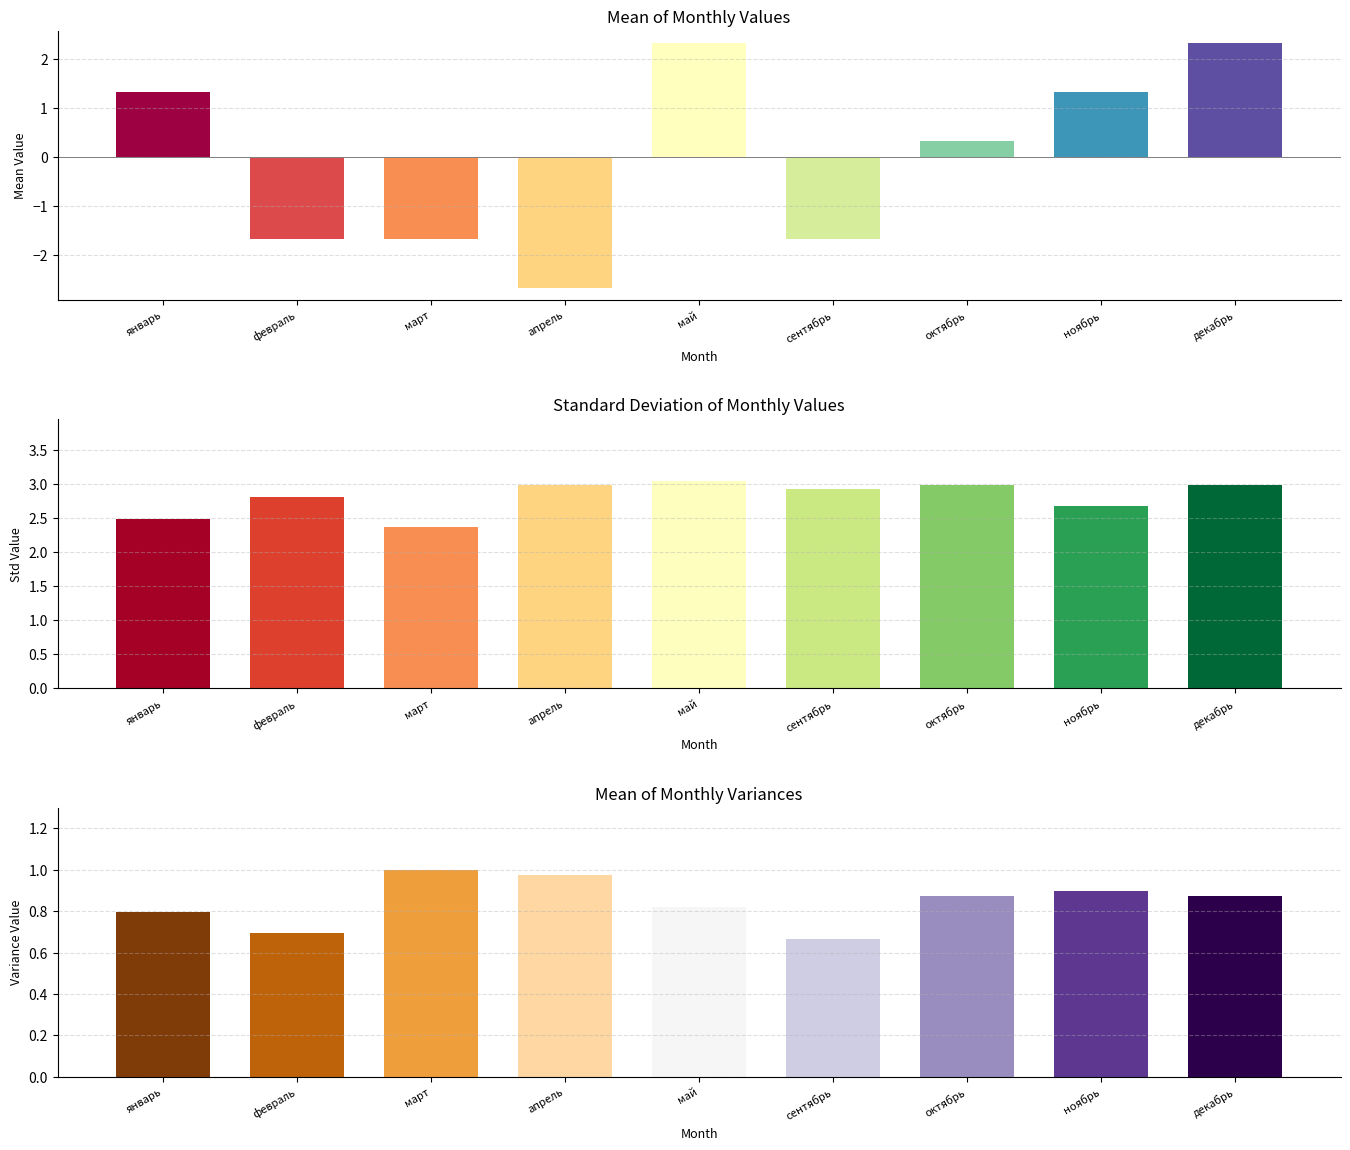

The value of col_18 at март is -1.7. True or false?

True